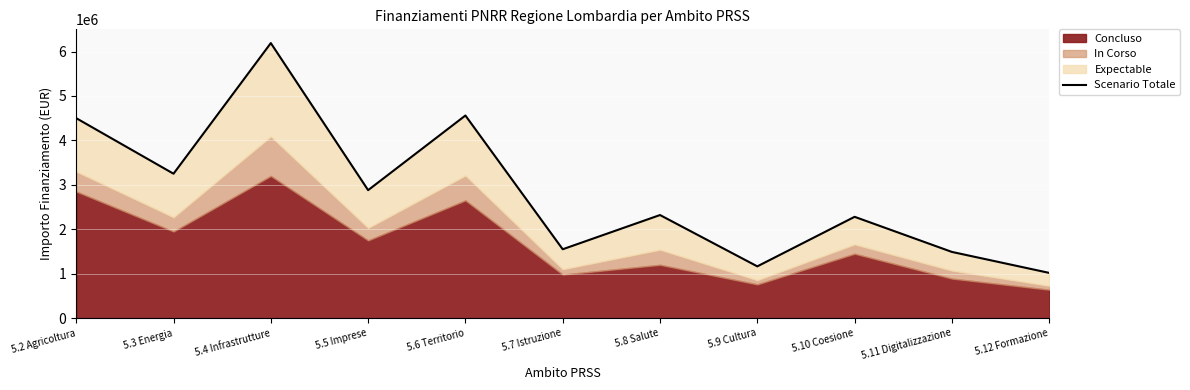

At which category does the chart reach its minimum across all series?

5.12 Formazione